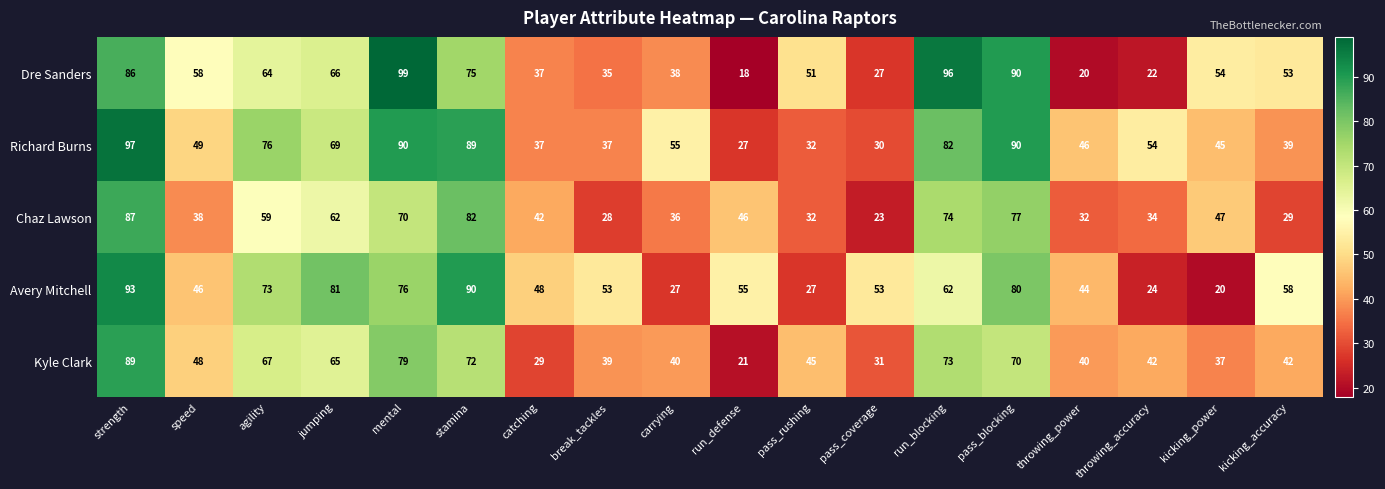

Is the value of Avery Mitchell at throwing_power greater than the value of Chaz Lawson at strength?

No